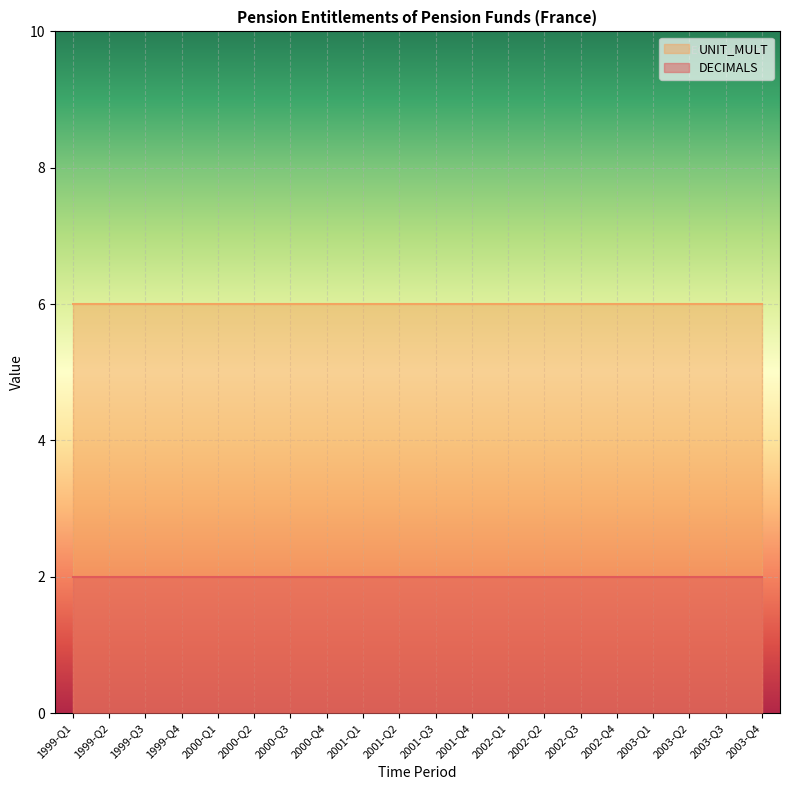

Reading left to right, transcribe all the data shown in this chart.

DECIMALS: 1999-Q1=2	1999-Q2=2	1999-Q3=2	1999-Q4=2	2000-Q1=2	2000-Q2=2	2000-Q3=2	2000-Q4=2	2001-Q1=2	2001-Q2=2	2001-Q3=2	2001-Q4=2	2002-Q1=2	2002-Q2=2	2002-Q3=2	2002-Q4=2	2003-Q1=2	2003-Q2=2	2003-Q3=2	2003-Q4=2
UNIT_MULT: 1999-Q1=6	1999-Q2=6	1999-Q3=6	1999-Q4=6	2000-Q1=6	2000-Q2=6	2000-Q3=6	2000-Q4=6	2001-Q1=6	2001-Q2=6	2001-Q3=6	2001-Q4=6	2002-Q1=6	2002-Q2=6	2002-Q3=6	2002-Q4=6	2003-Q1=6	2003-Q2=6	2003-Q3=6	2003-Q4=6